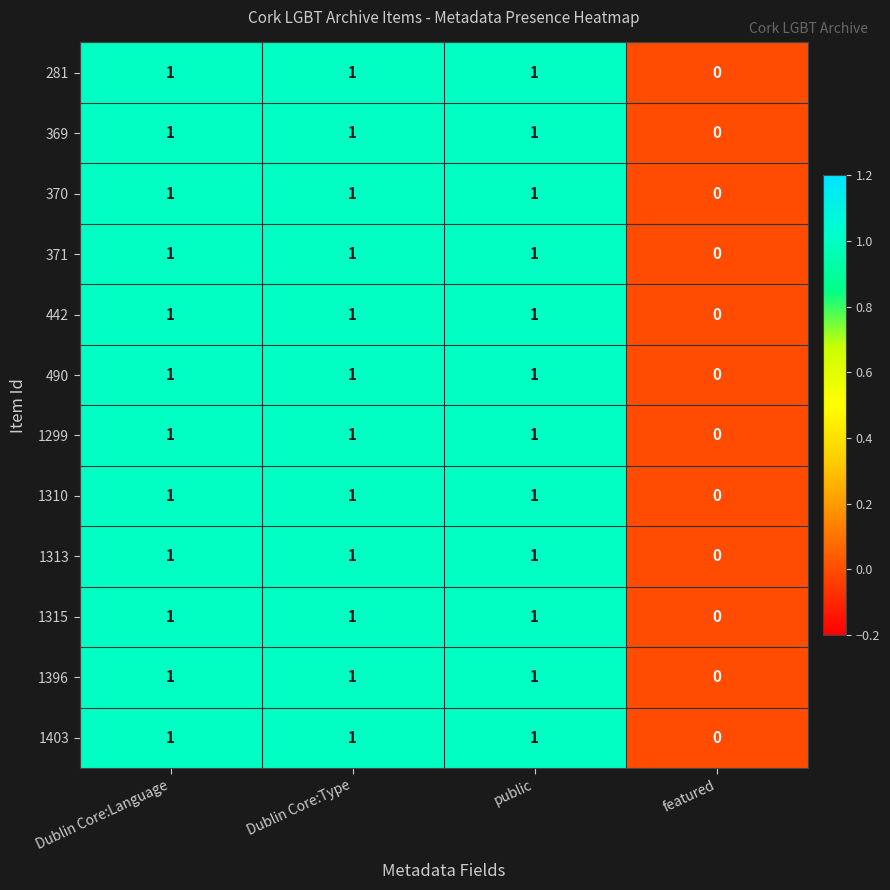

What is the total value across all series at public?

12